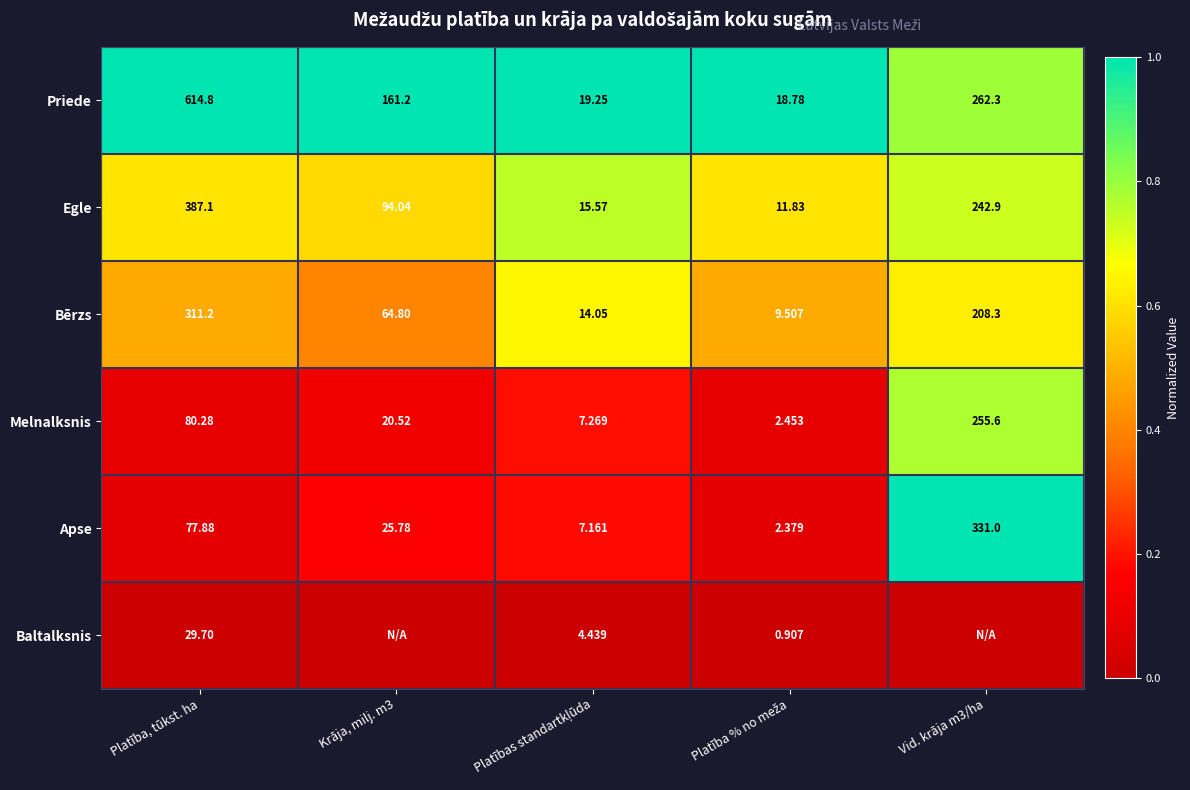

At which label does Melnalksnis first exceed 20?

Platība, tūkst. ha